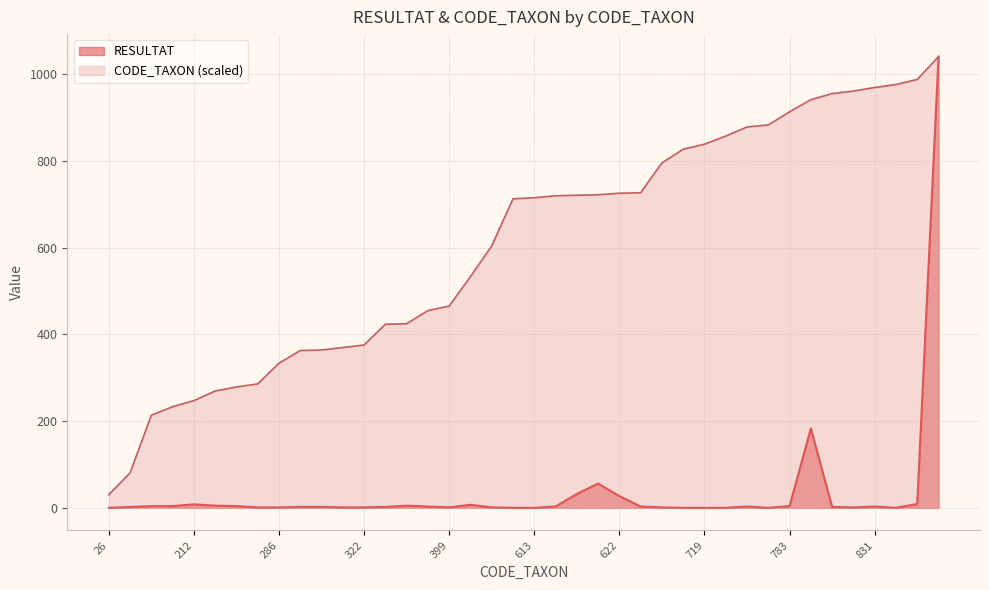

True or false: RESULTAT has more than 0 points higher than both neighbors.

True